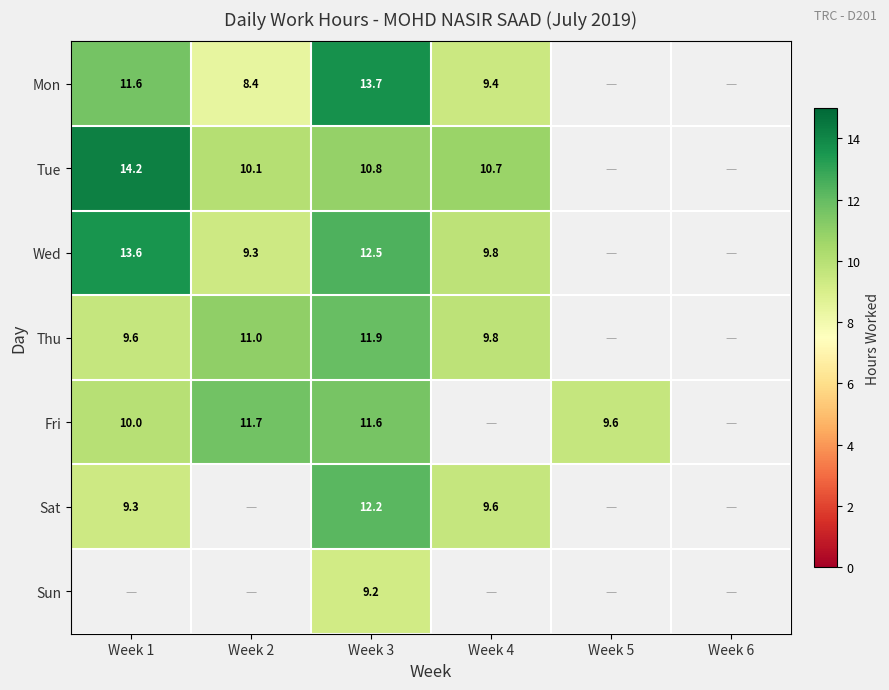

Rank the series at Week 3 from lowest to highest value.

Sun, Tue, Fri, Thu, Sat, Wed, Mon